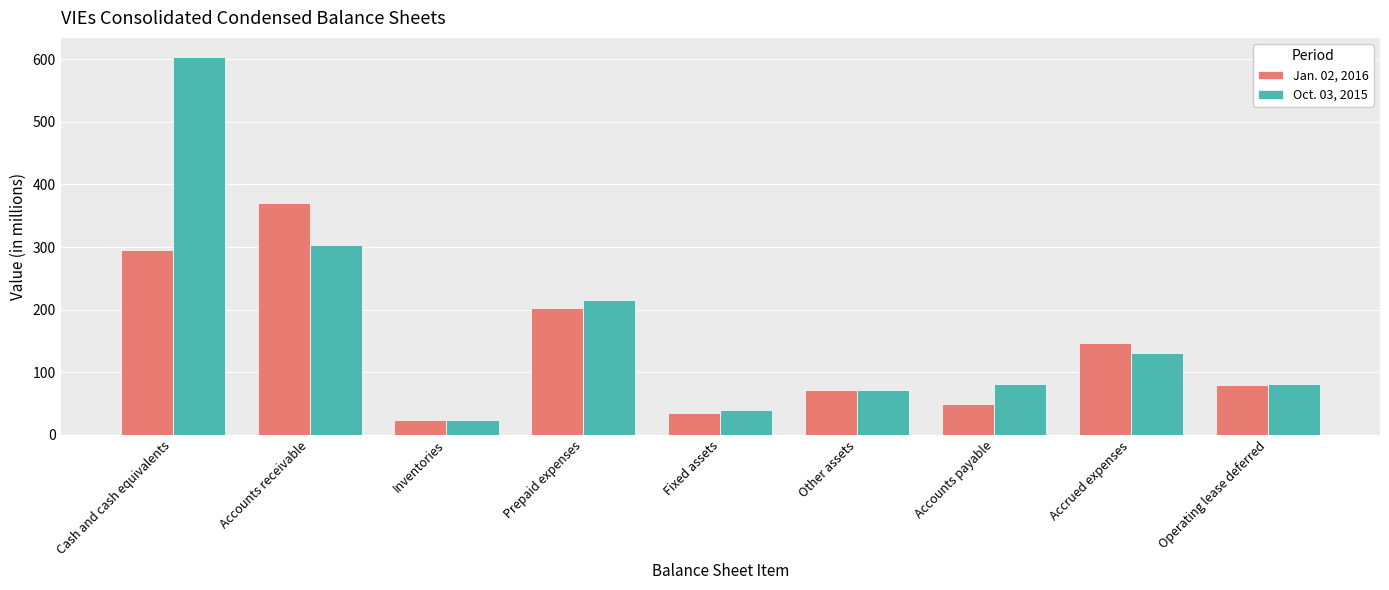

Reading left to right, extract all data points from this chart.

Jan. 02, 2016: 295	371	24	203	35	71	50	146	79
Oct. 03, 2015: 604	303	24	216	40	71	81	131	81